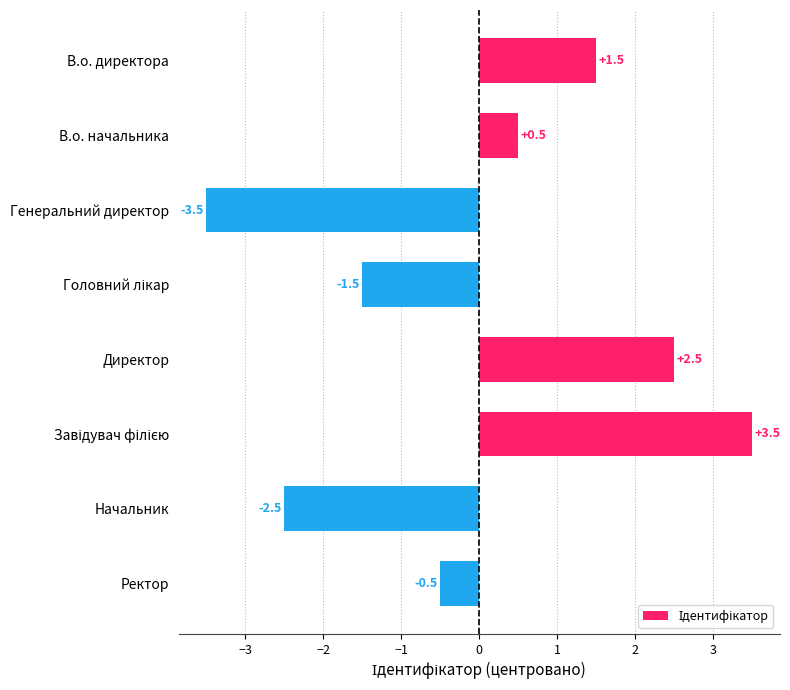

Reading top to bottom, transcribe all the data shown in this chart.

1.5	0.5	-3.5	-1.5	2.5	3.5	-2.5	-0.5